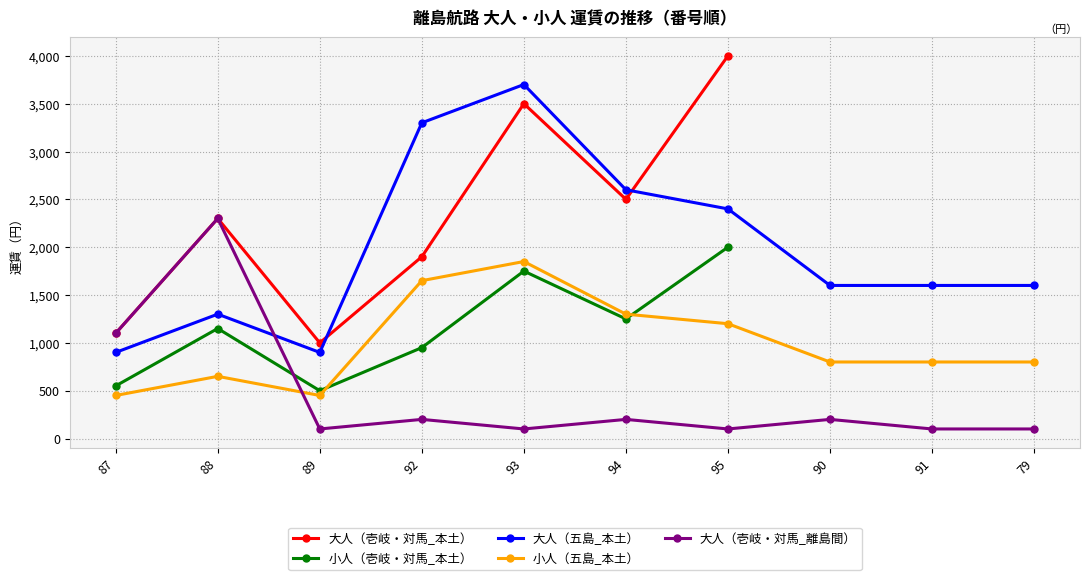

Which has a higher value, 91 or 95?

95